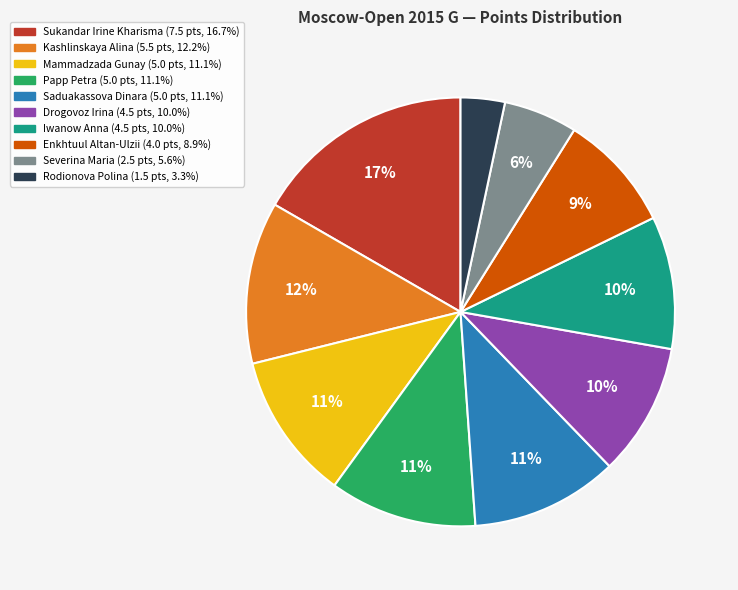

What is the smallest slice in the pie chart?

Rodionova Polina